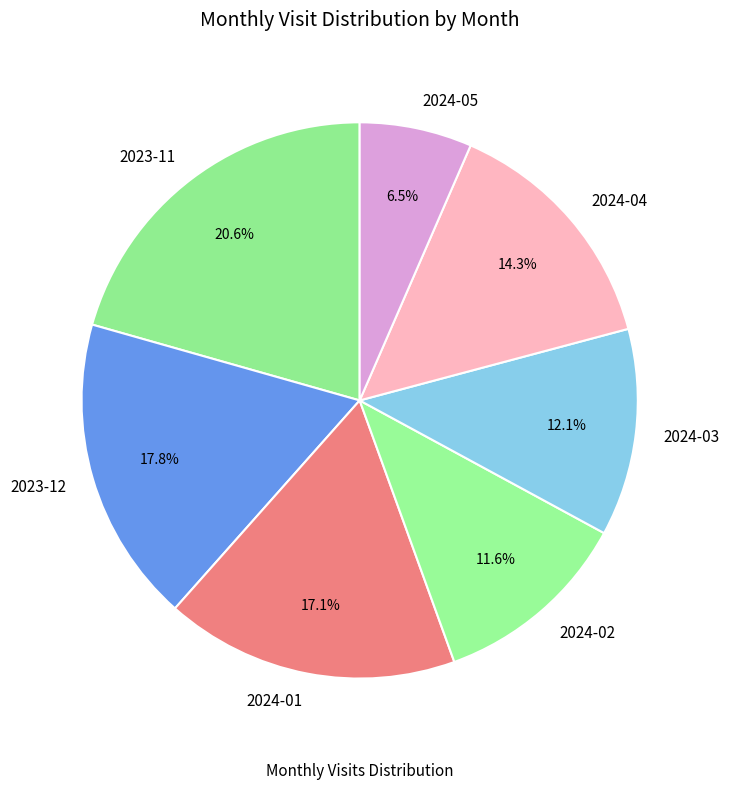

Count the number of slices in the pie.

7